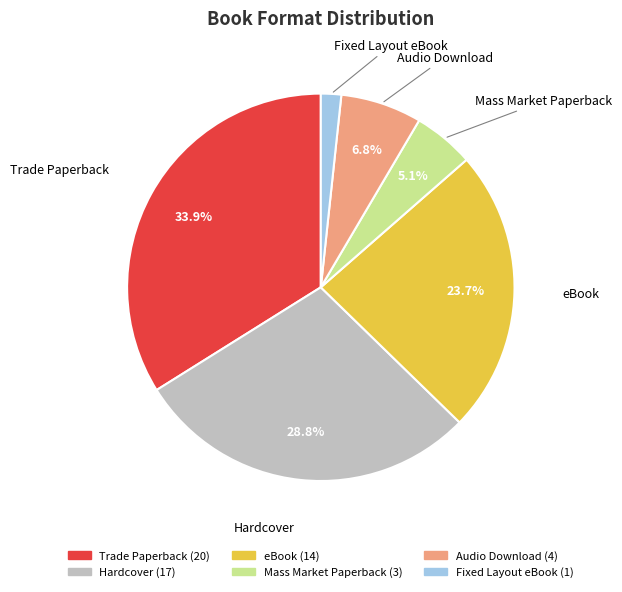

Does any single category account for the majority?

No